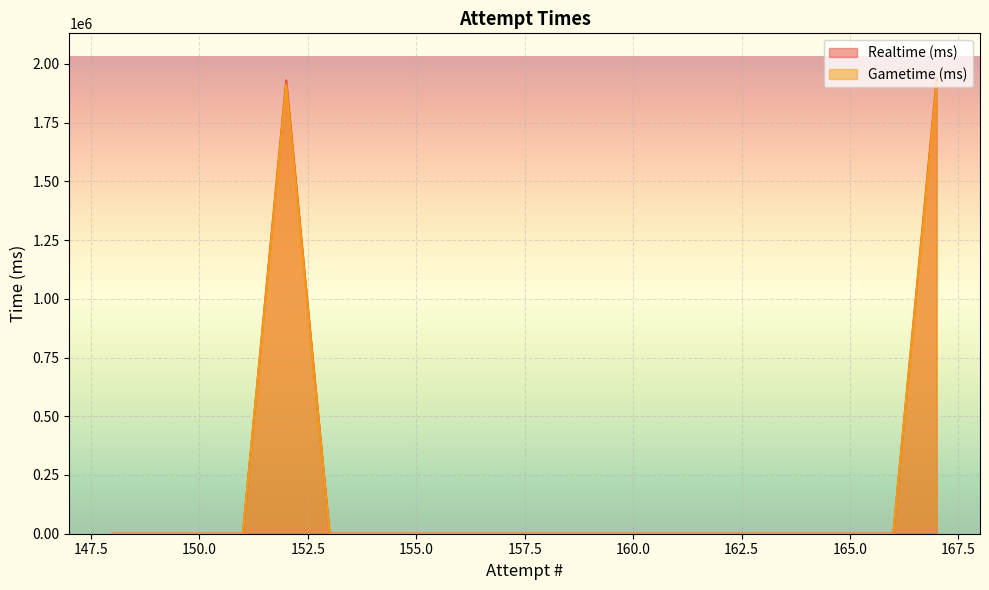

Between 166 and 160, which series saw the biggest shift?

Realtime (ms)